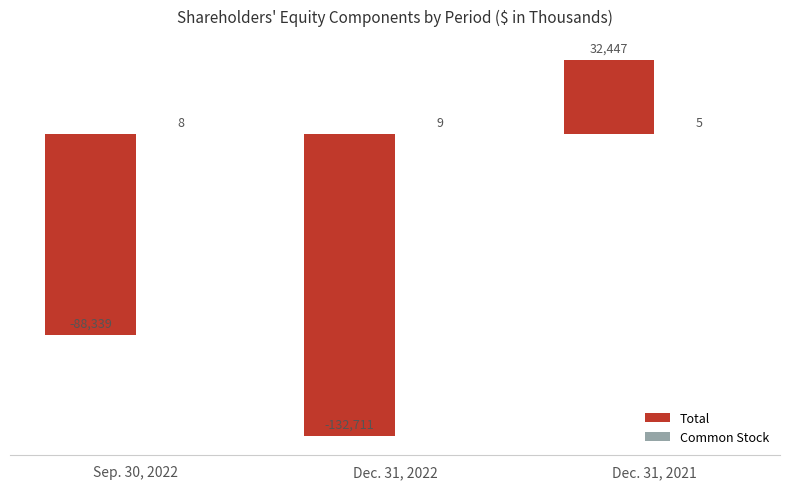

What is the maximum value for Total?

32447